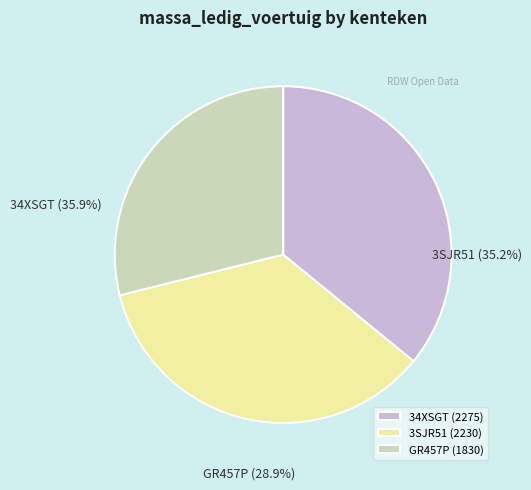

Which category has the smallest portion of the pie?

GR457P